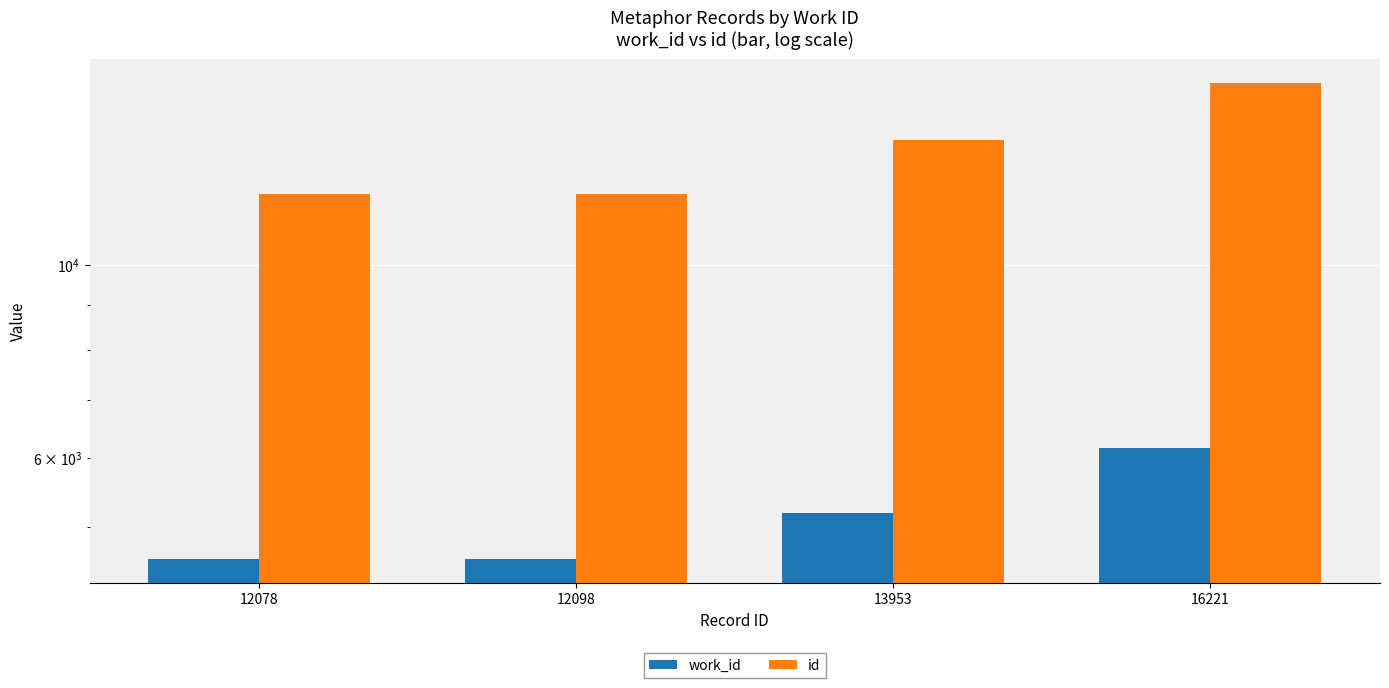

Does the chart contain any negative values?

No